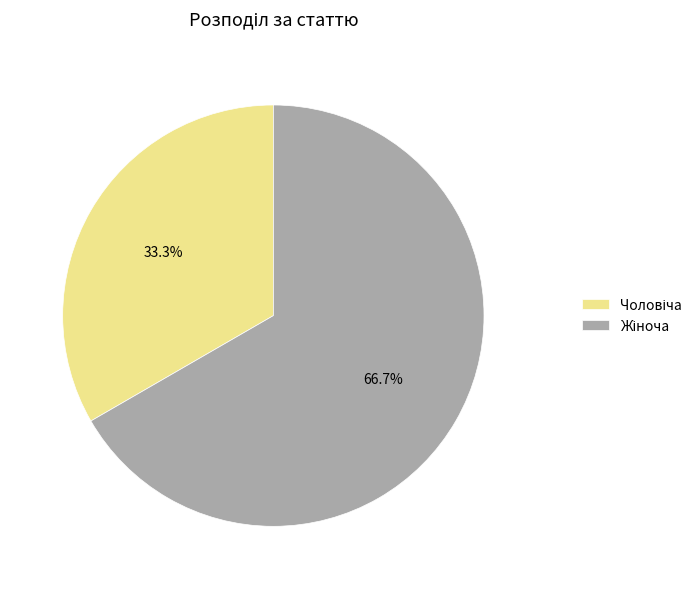

Is there a majority slice in this chart?

Yes